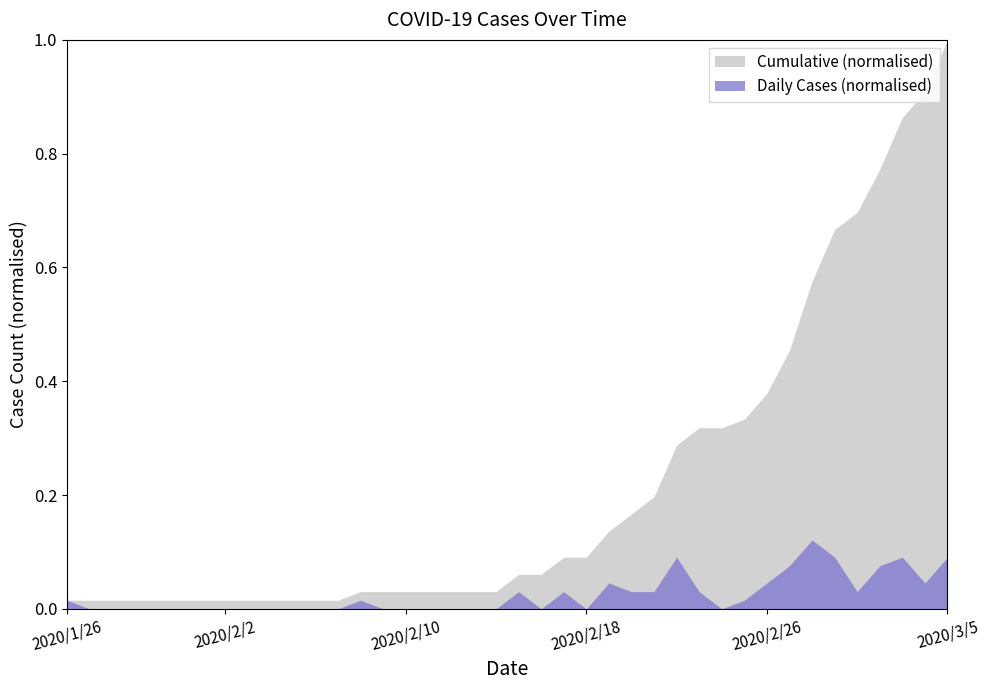

True or false: Cumulative and Daily Cases intersect in this chart.

False